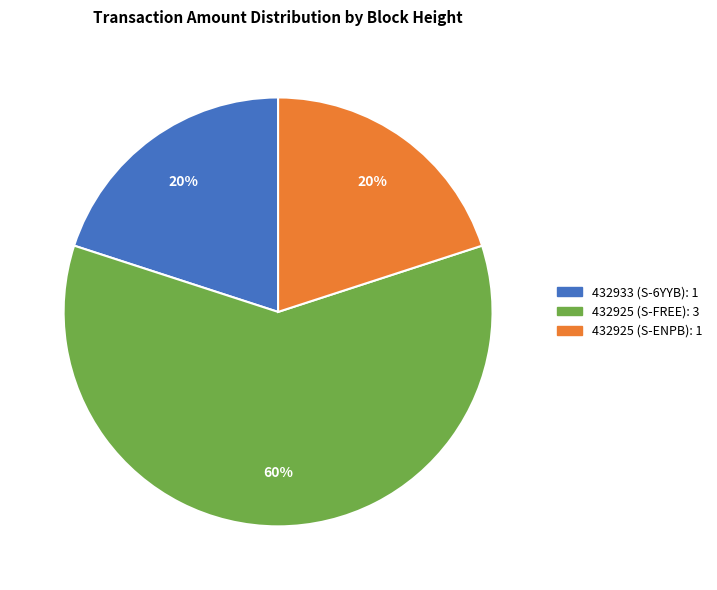

How many segments does this pie chart have?

3